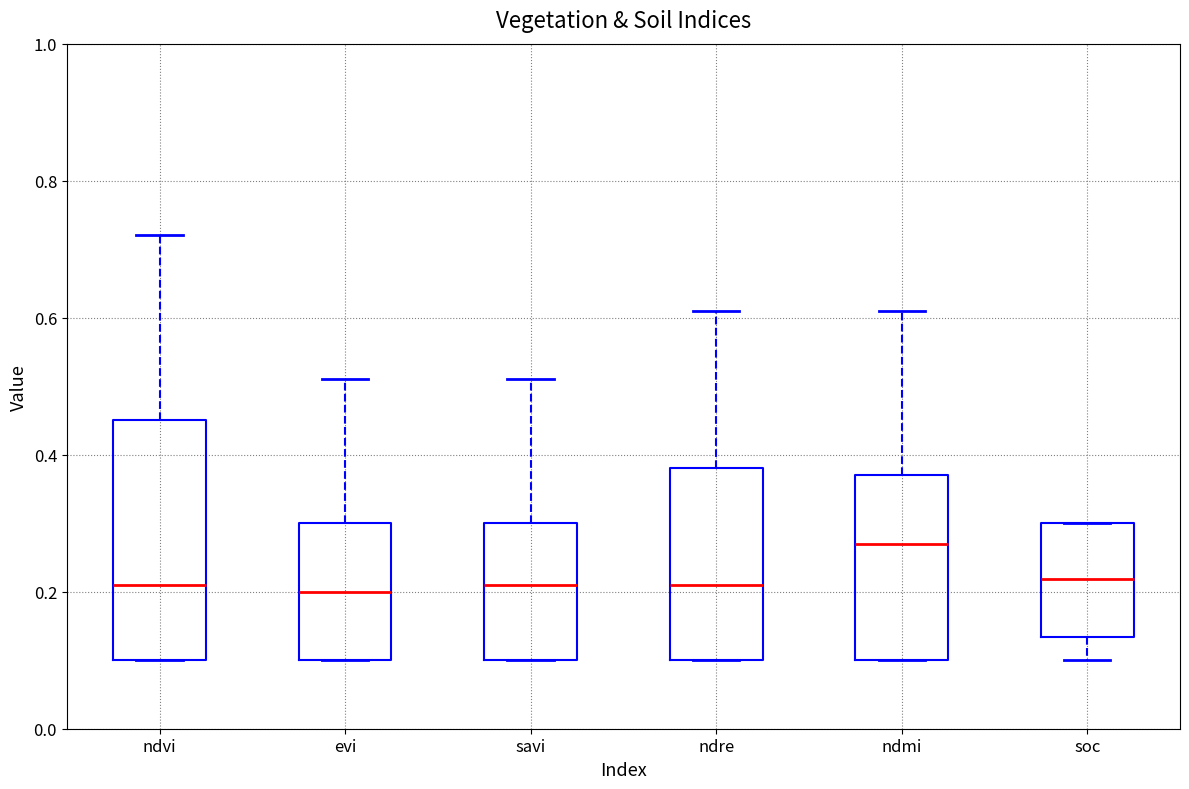

Reading left to right, read every box against the y-axis: the position of its median line, the range the box covers, and the ends of its whiskers. The values are not printed on the chart, so give them approximately, as read against the axis.

ndvi: median 0.22, box 0.10 to 0.46, whiskers 0.10 to 0.72
evi: median 0.20, box 0.10 to 0.30, whiskers 0.10 to 0.52
savi: median 0.22, box 0.10 to 0.30, whiskers 0.10 to 0.52
ndre: median 0.22, box 0.10 to 0.38, whiskers 0.10 to 0.62
ndmi: median 0.28, box 0.10 to 0.38, whiskers 0.10 to 0.62
soc: median 0.22, box 0.14 to 0.30, whiskers 0.10 to 0.30